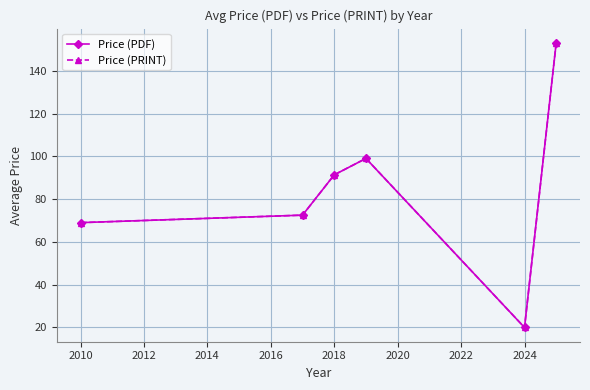

Which series has the widest spread of values?

Price (PDF)